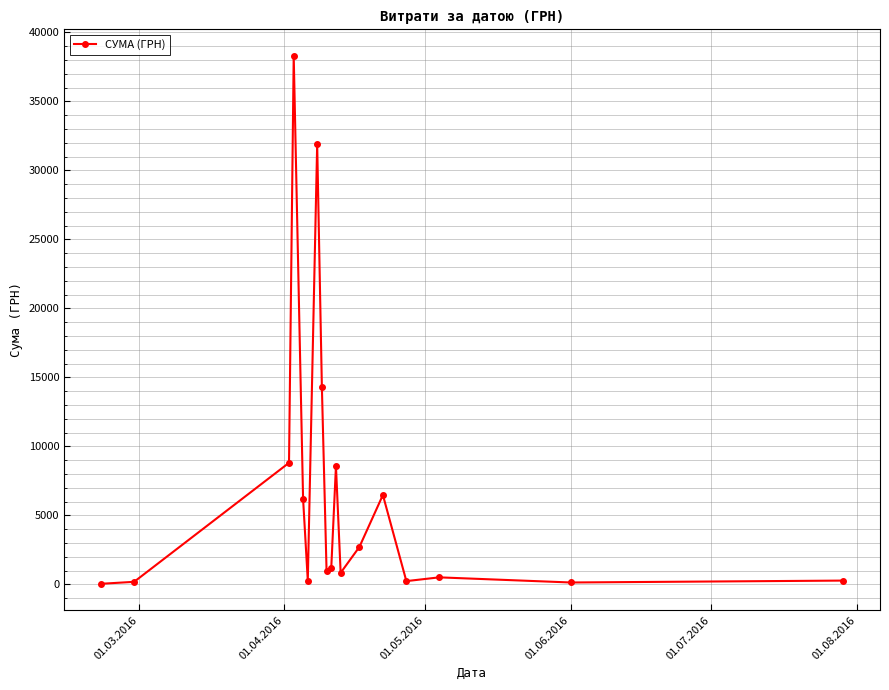

Does the chart display data point markers on the line(s)?

Yes